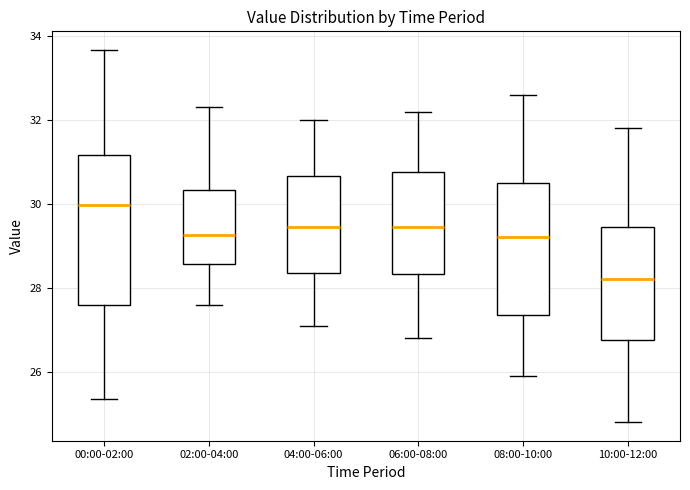

Which box has the lowest median line?

10:00-12:00